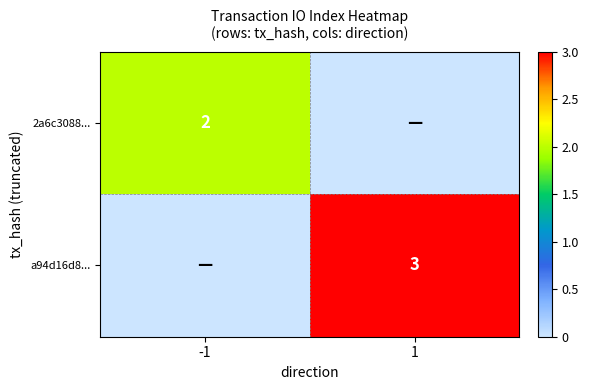

The value of 2a6c3088... at -1 is 1. True or false?

False